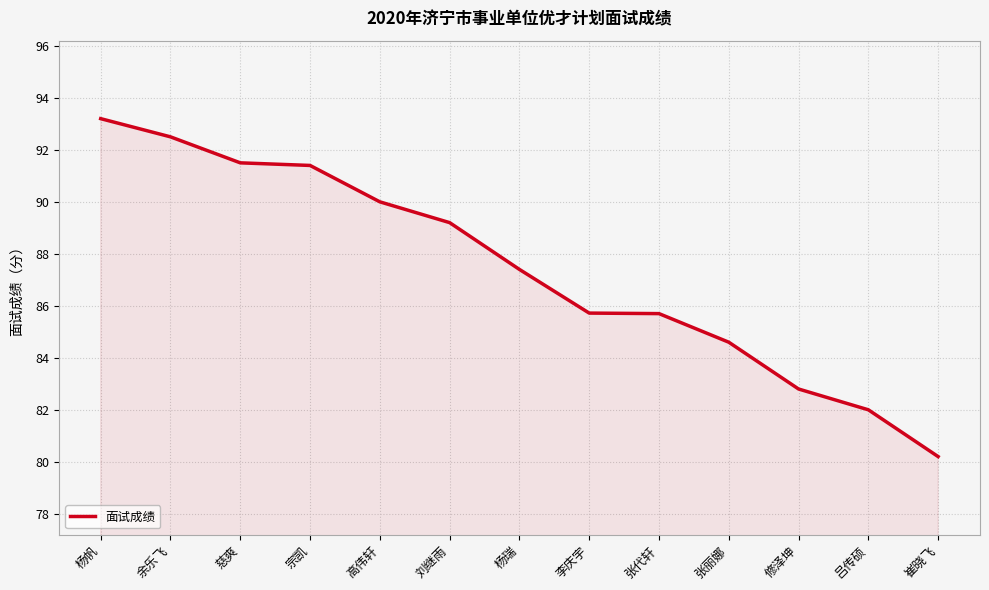

What is the greatest value displayed?

93.2